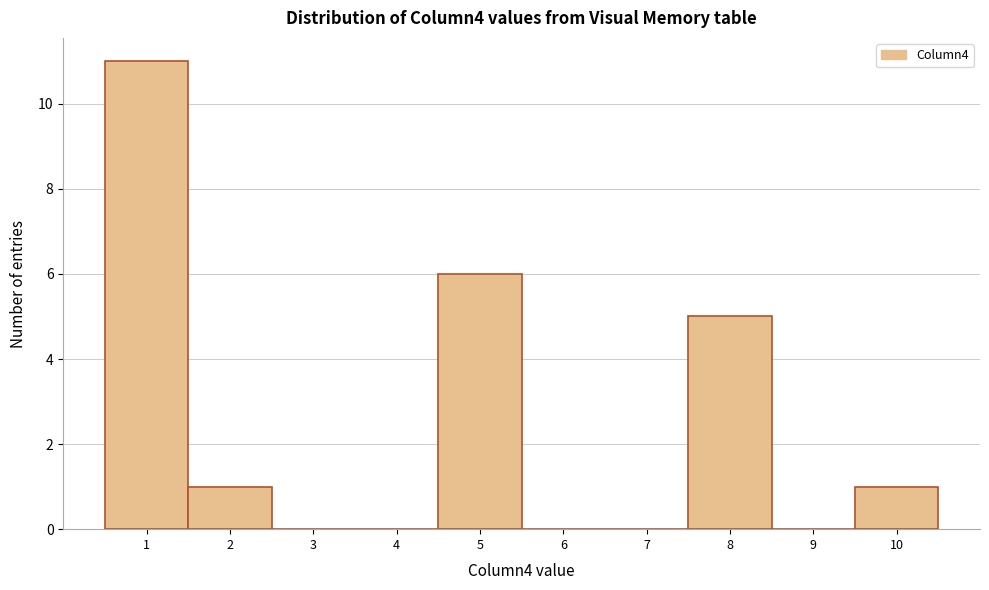

What is the height of the bar covering 0.5 to 1.5 on the x-axis? The values are not printed on the chart, so give them approximately, as read against the axis.

11